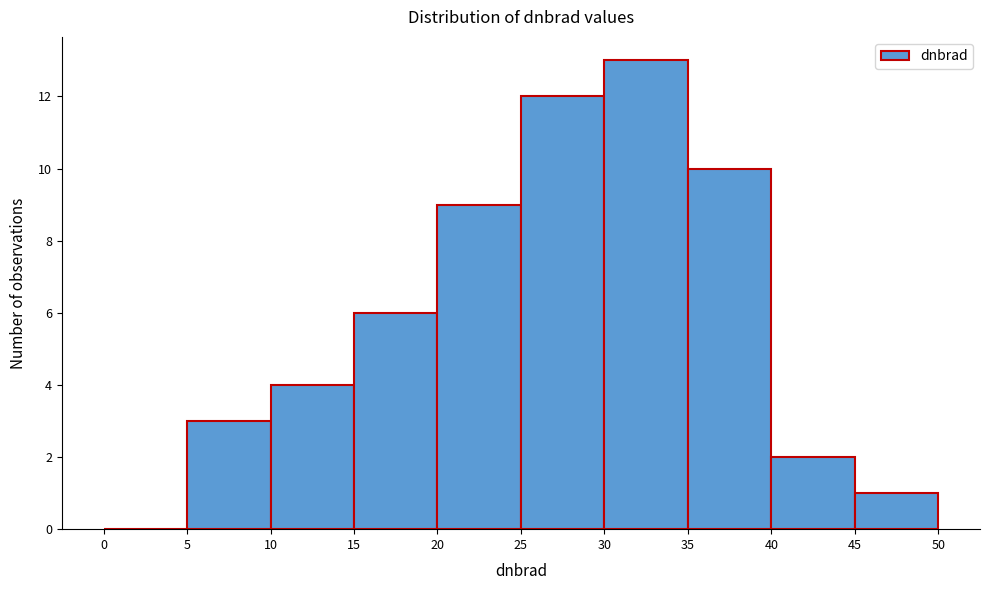

Which range on the x-axis has the tallest bar?

30 to 35